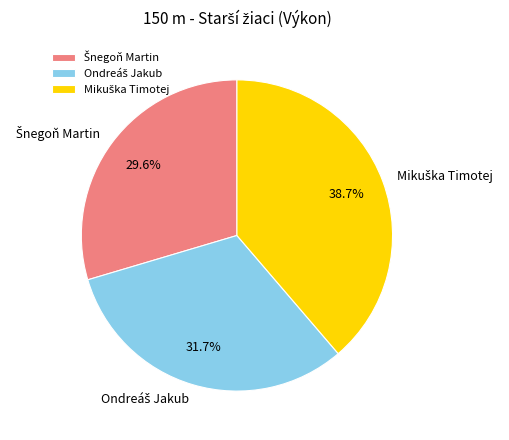

Does any single category account for the majority?

No